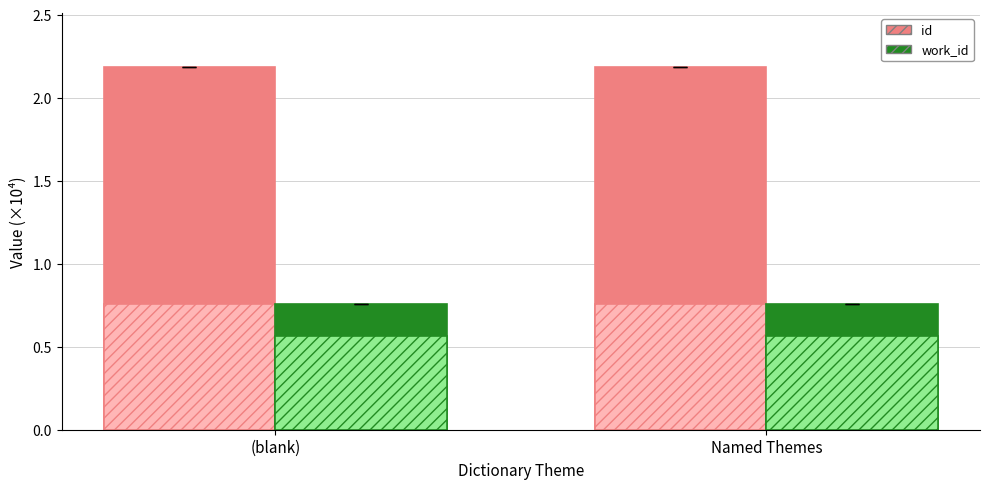

The value of work_id at Named Themes is 0.8. True or false?

True